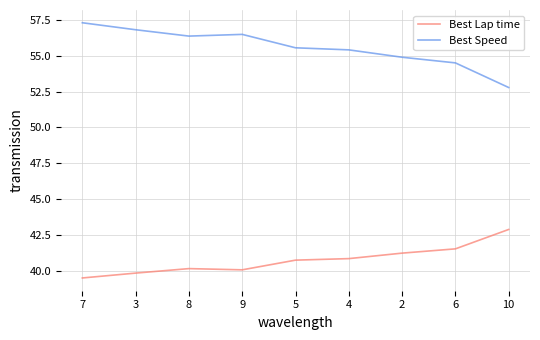

What is the sum of all Best Speed values?

500.0